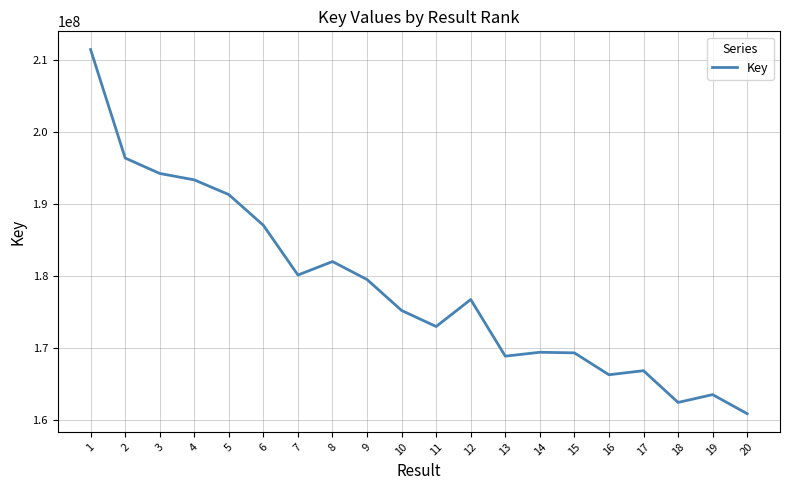

True or false: the data has more than 0 interior local peaks.

True